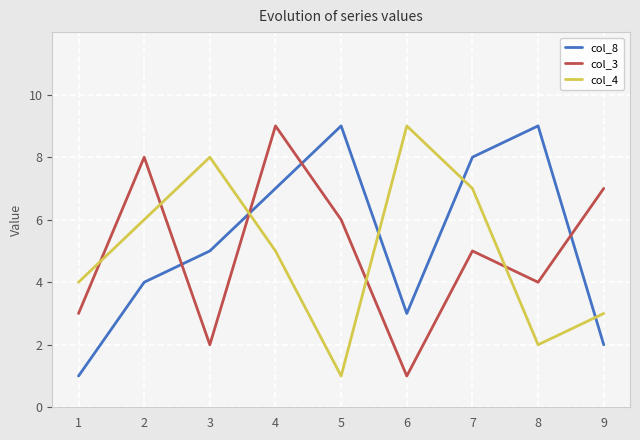

Reading right to left, list all the values displayed in this chart.

col_8: 9=2	8=9	7=8	6=3	5=9	4=7	3=5	2=4	1=1
col_3: 9=7	8=4	7=5	6=1	5=6	4=9	3=2	2=8	1=3
col_4: 9=3	8=2	7=7	6=9	5=1	4=5	3=8	2=6	1=4